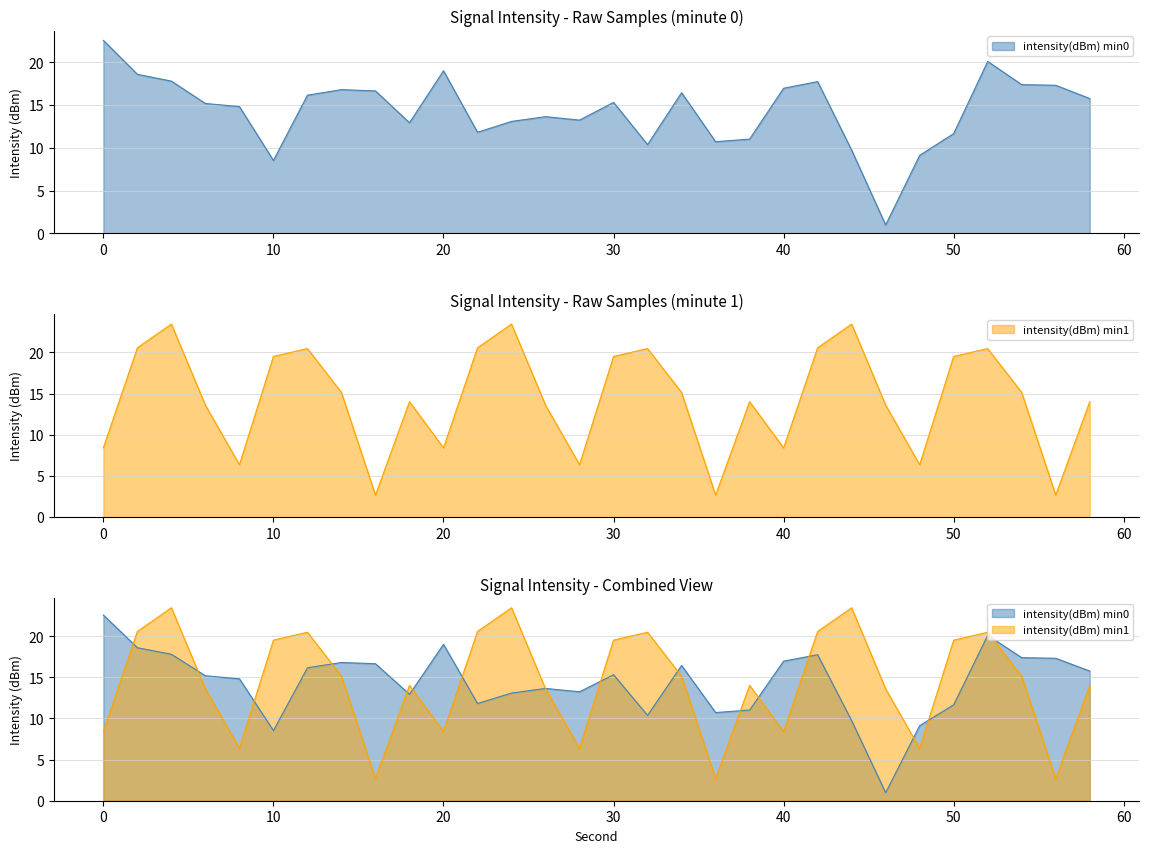

The intensity(dBm) min0 series shows 13.6 at 26. True or false?

True